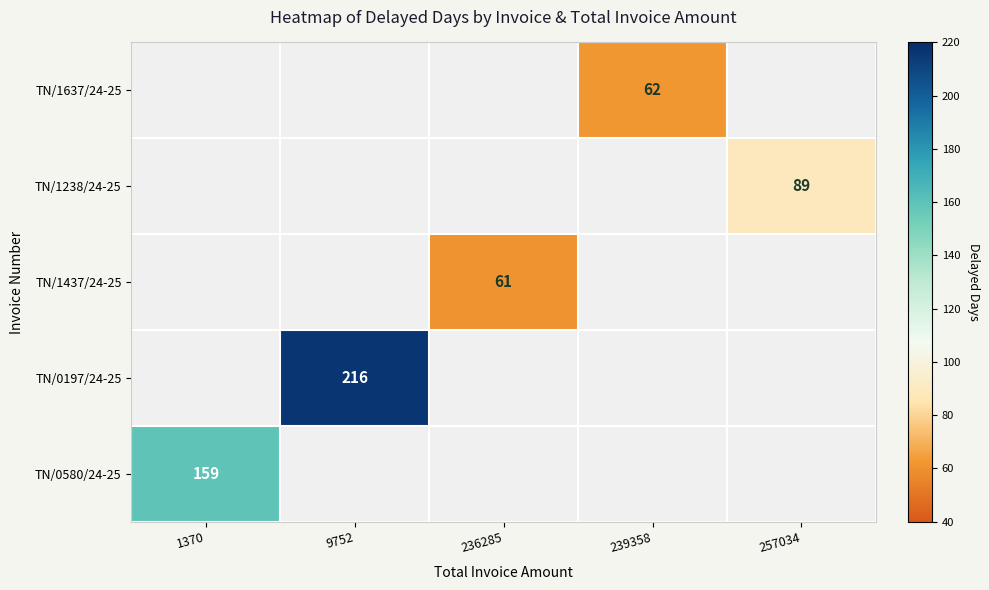

The value of TN/0197/24-25 at 9752 is 125. True or false?

False